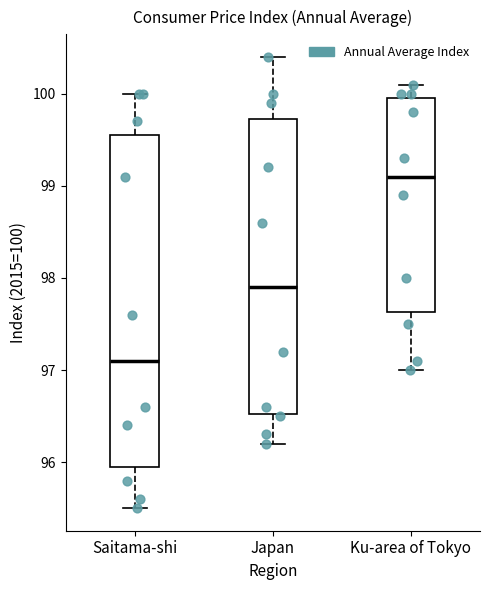

Reading left to right, read every box against the y-axis: the position of its median line, the range the box covers, and the ends of its whiskers. The values are not printed on the chart, so give them approximately, as read against the axis.

Saitama-shi: median 97.1, box 96.0 to 99.6, whiskers 95.5 to 100.0
Japan: median 97.9, box 96.5 to 99.7, whiskers 96.2 to 100.4
Ku-area of Tokyo: median 99.1, box 97.6 to 100.0, whiskers 97.0 to 100.1